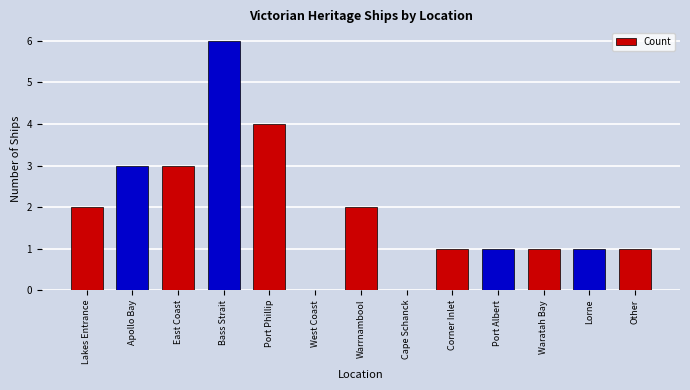

Are the bars grouped side by side (vs. stacked)?

No